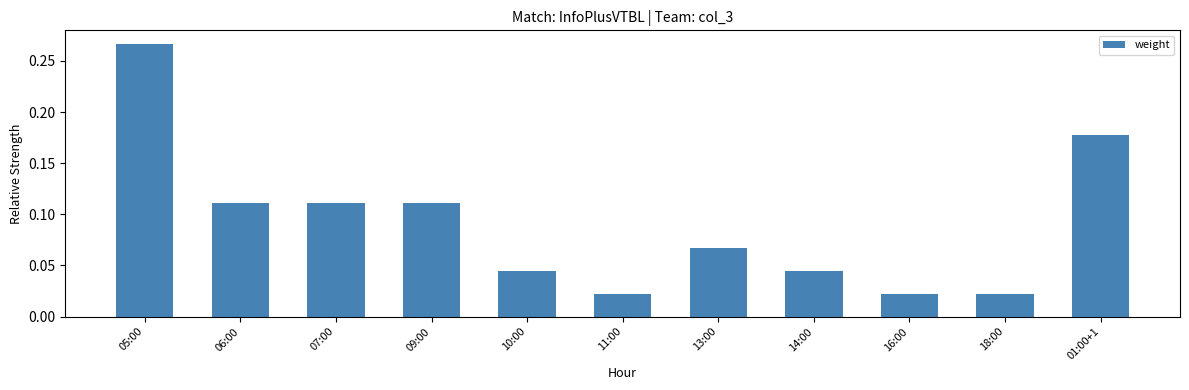

Which has a higher value, 16:00 or 05:00?

05:00